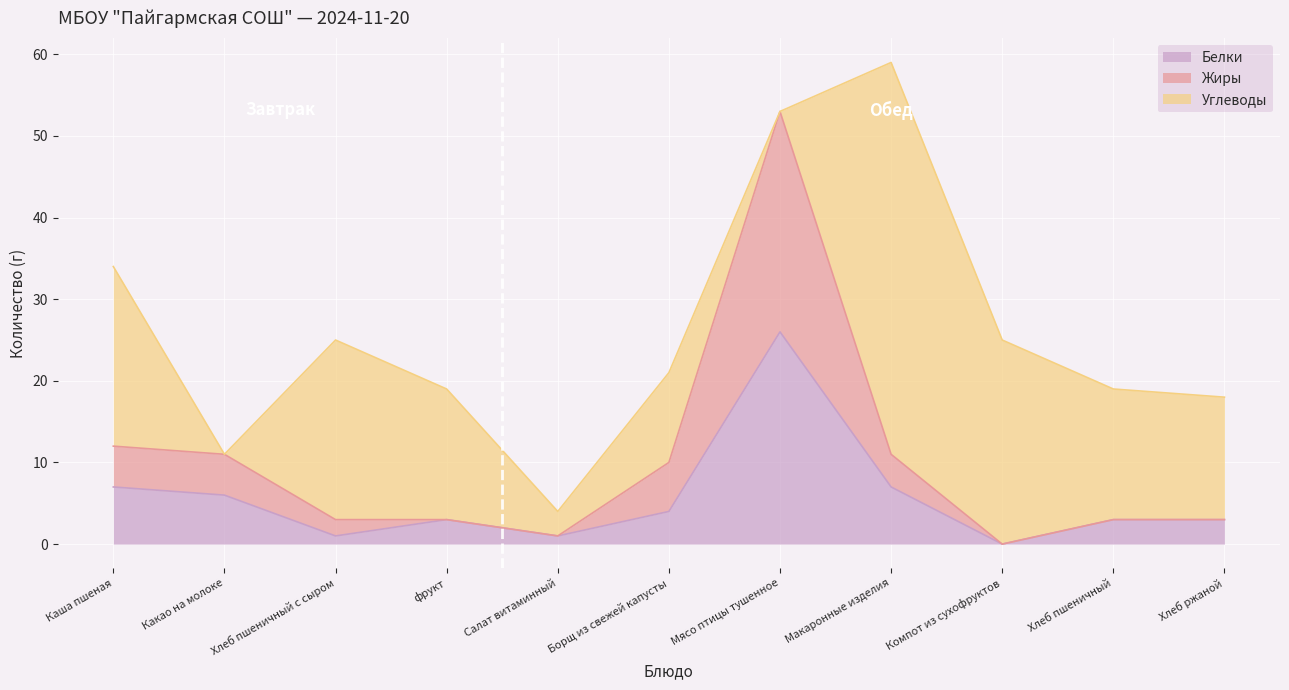

What is the label of the 5th point from the right?

Мясо птицы тушенное